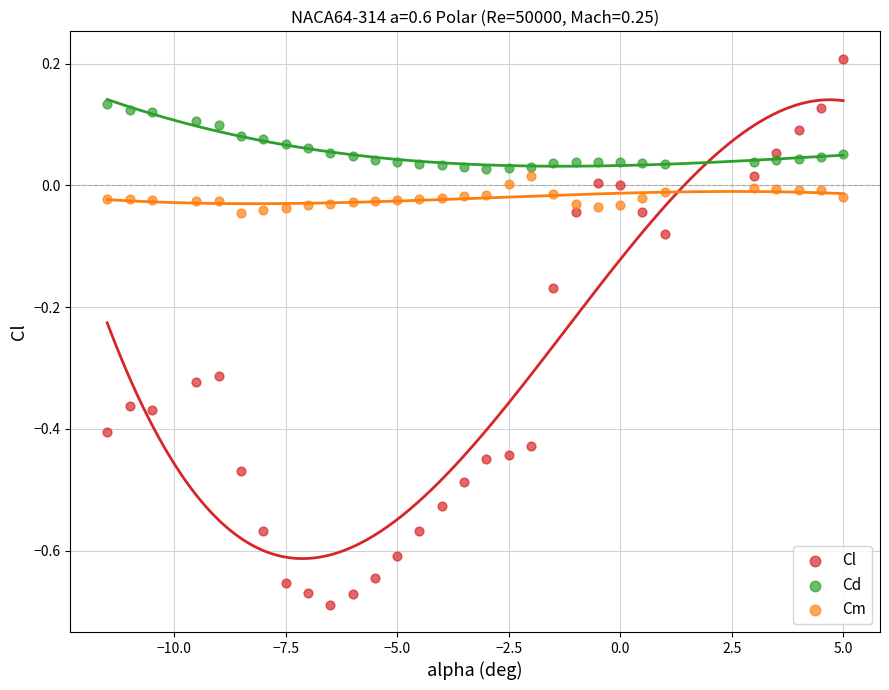

Which series reaches the maximum Y coordinate?

Cl